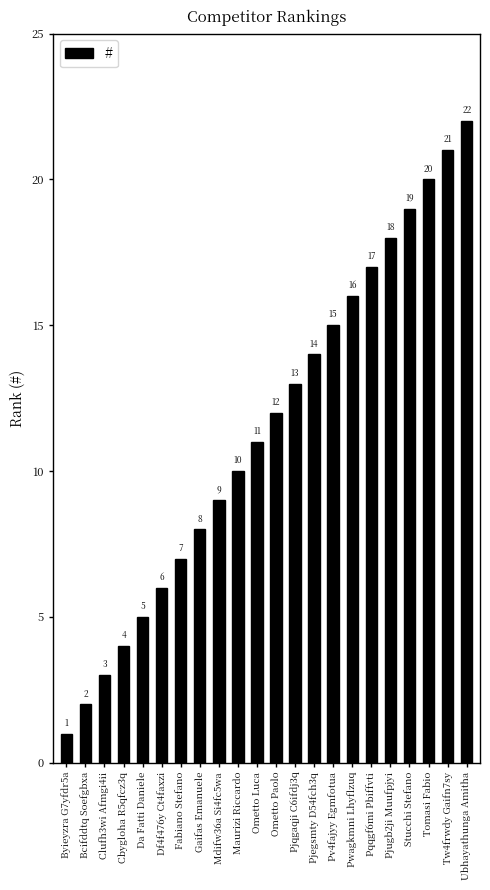

What is the ratio of the value at Pwagkmni Lhyflzuq to the value at Pjqgaqji C6ifdj3q?

1.2